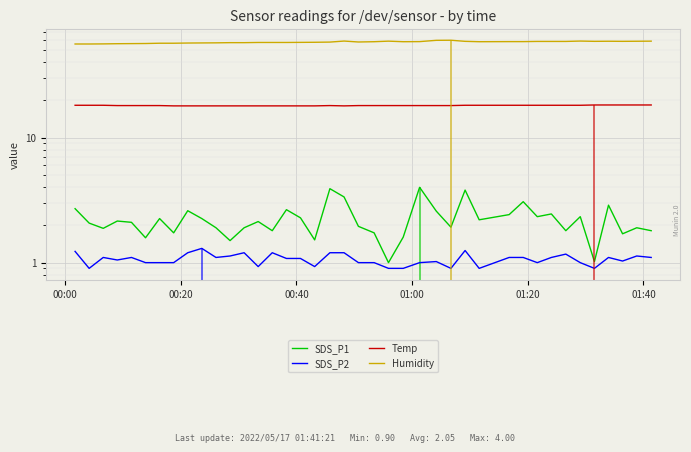

How many interior local peaks does the Temp series have?

1